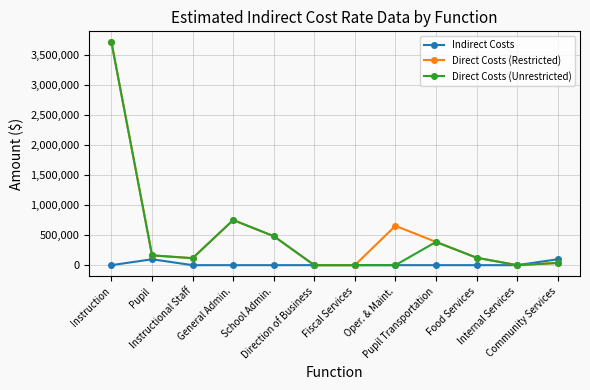

What are all the series names shown in the legend?

Indirect Costs, Direct Costs (Restricted), Direct Costs (Unrestricted)